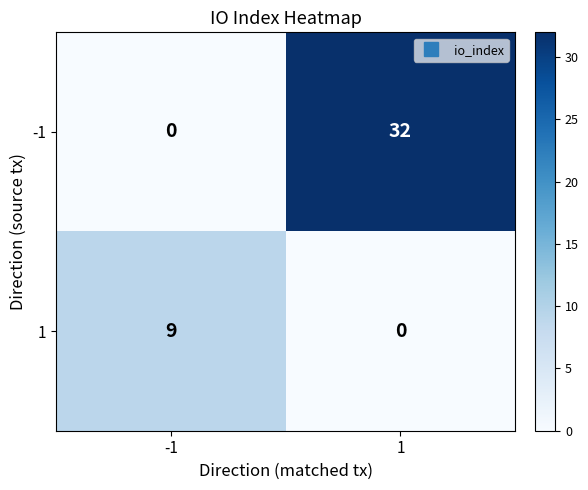

Is the value of 1 at -1 greater than the value of -1 at -1?

Yes